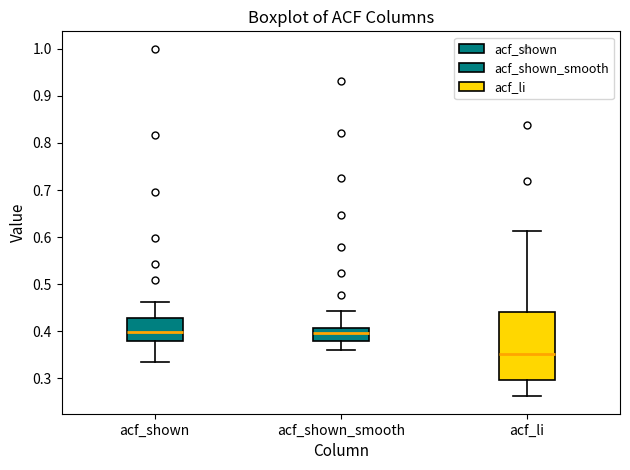

Comparing the boxes themselves (not the whiskers), which one is the tallest?

acf_li